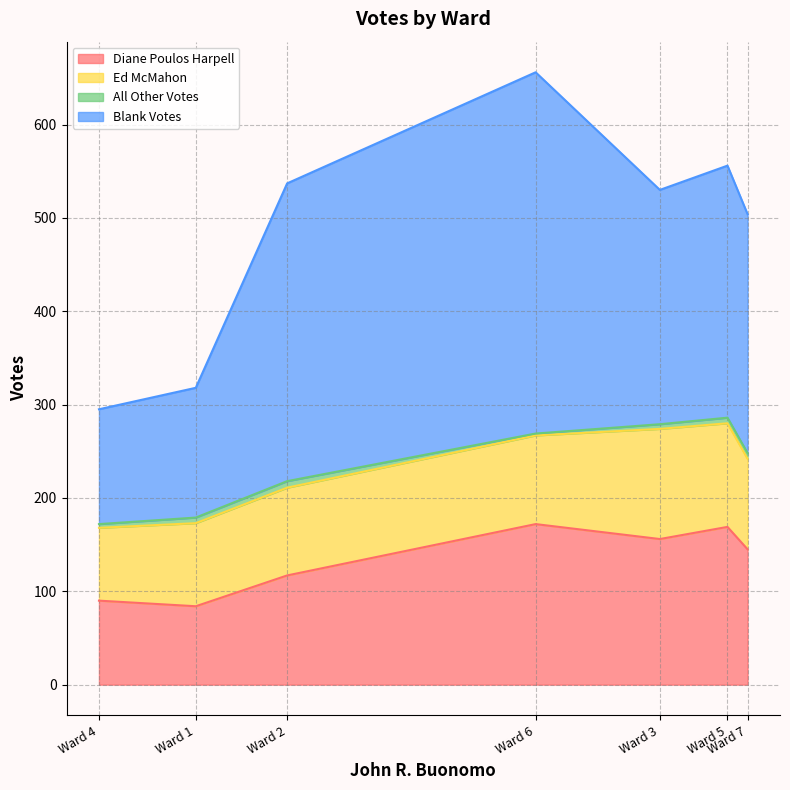

At which label does Ed McMahon first exceed 95?

Ward 3